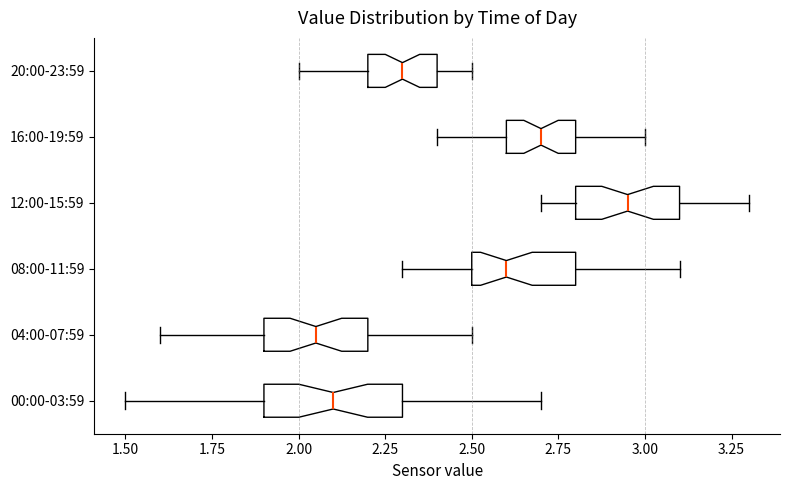

Reading bottom to top, transcribe this box plot: for each box, give where its median line is, the range the box spans, and where its two whiskers end, as read against the x-axis. The values are not printed on the chart, so give them approximately, as read against the axis.

00:00-03:59: median 2.10, box 1.90 to 2.30, whiskers 1.50 to 2.70
04:00-07:59: median 2.05, box 1.90 to 2.20, whiskers 1.60 to 2.50
08:00-11:59: median 2.60, box 2.50 to 2.80, whiskers 2.30 to 3.10
12:00-15:59: median 2.95, box 2.80 to 3.10, whiskers 2.70 to 3.30
16:00-19:59: median 2.70, box 2.60 to 2.80, whiskers 2.40 to 3.00
20:00-23:59: median 2.30, box 2.20 to 2.40, whiskers 2.00 to 2.50